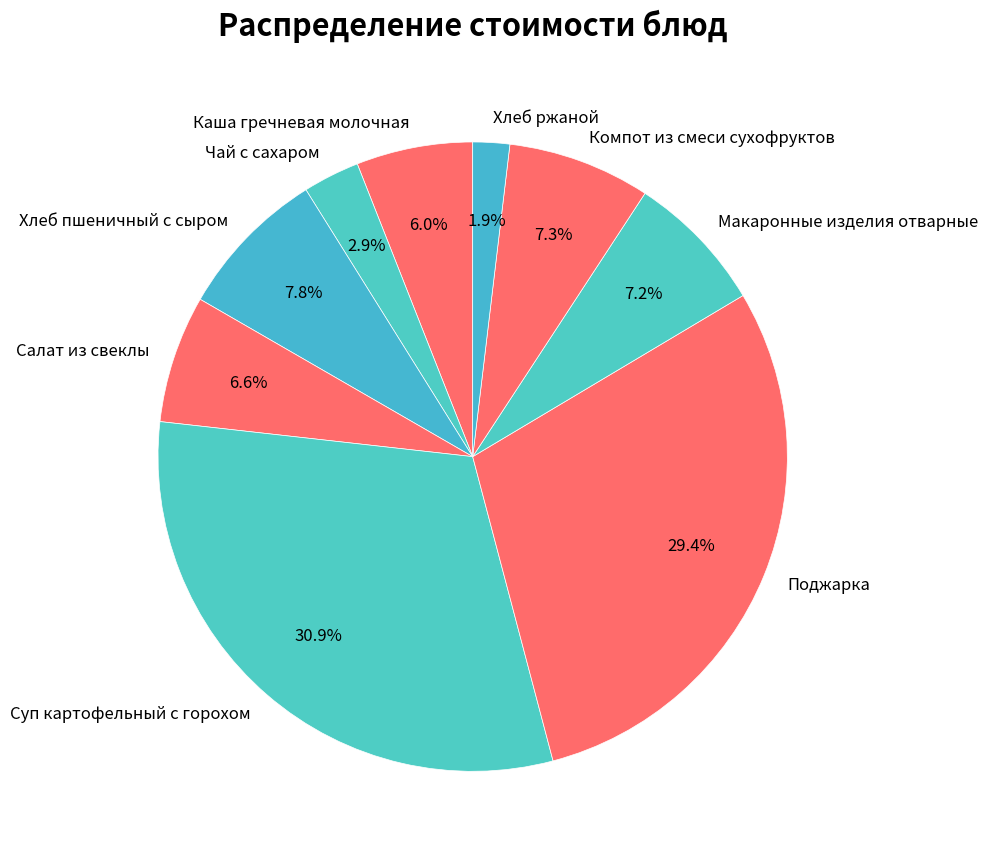

What is the total percentage of Макаронные изделия отварные and Салат из свеклы?

13.8%